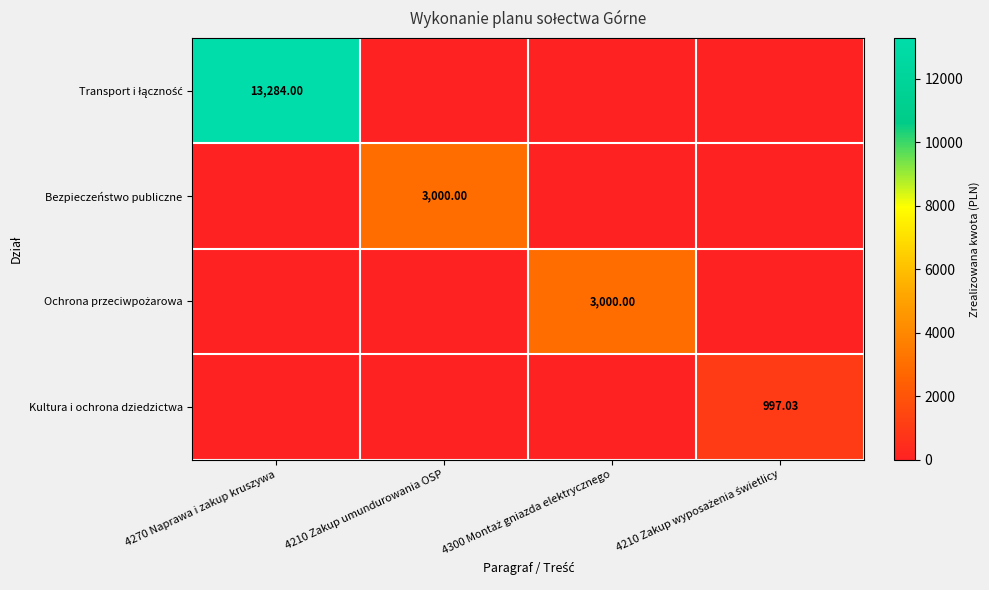

True or false: Kultura i ochrona dziedzictwa has a value of 1661.4 at 4210 Zakup wyposażenia świetlicy.

False